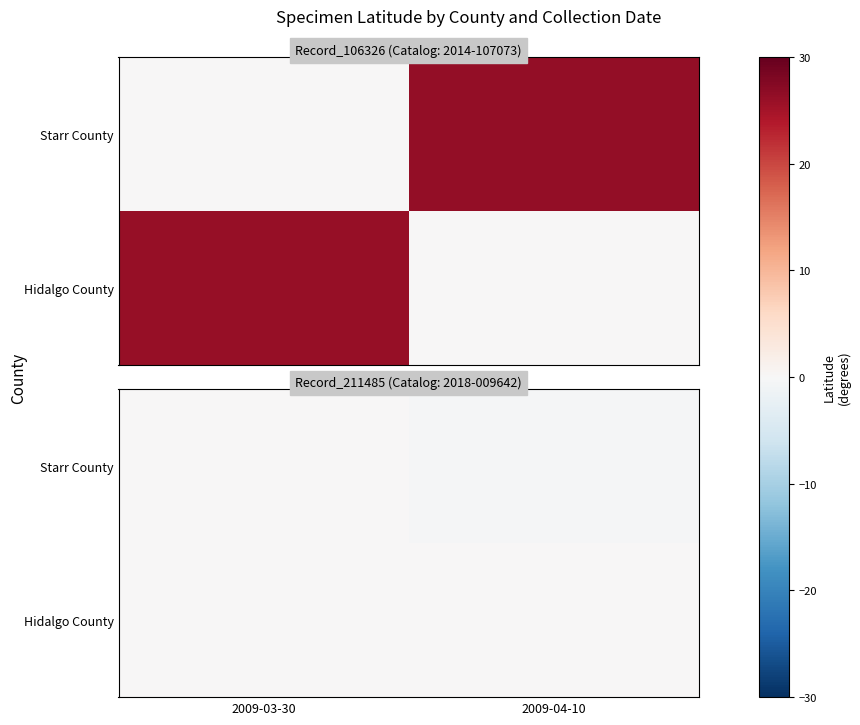

List the series in order of their peak value, lowest first.

Starr County, Hidalgo County